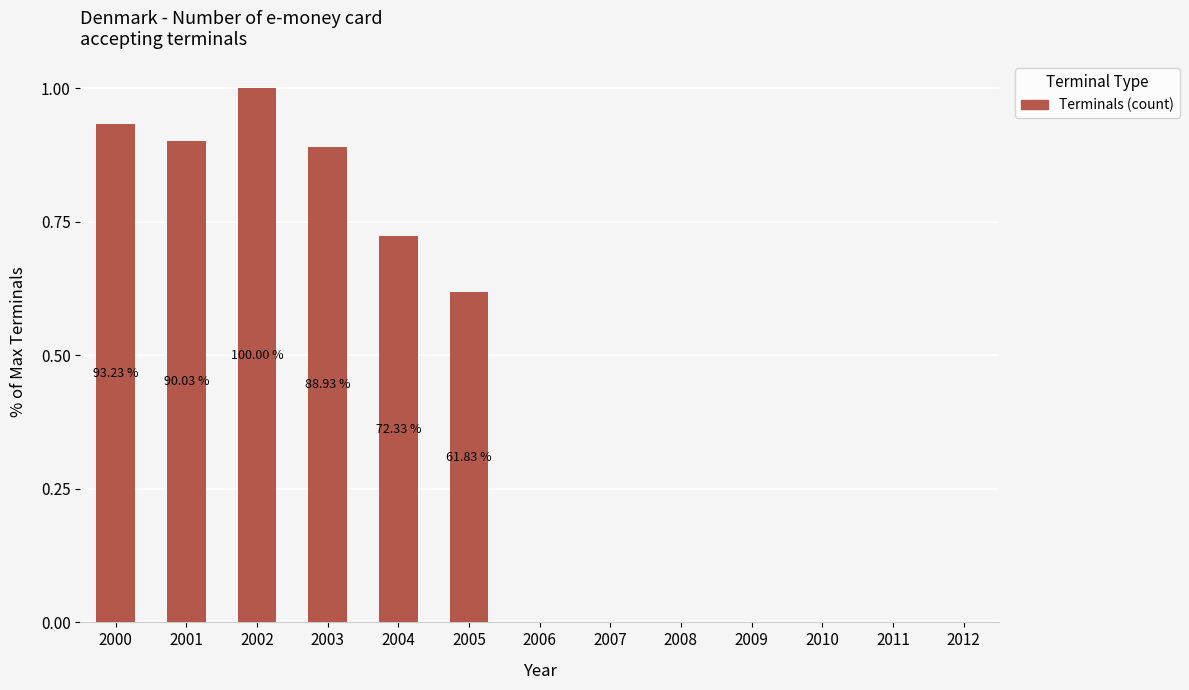

The value at 2004 is 0.4. True or false?

False